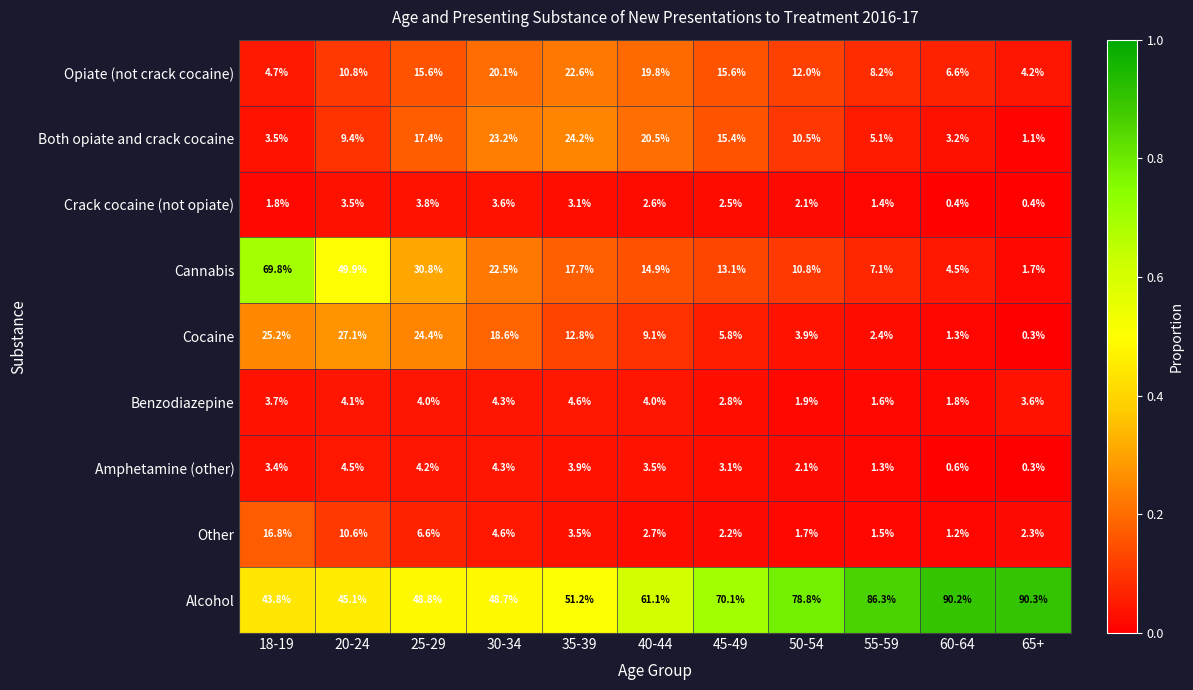

Which series has the largest total across all categories?

Alcohol